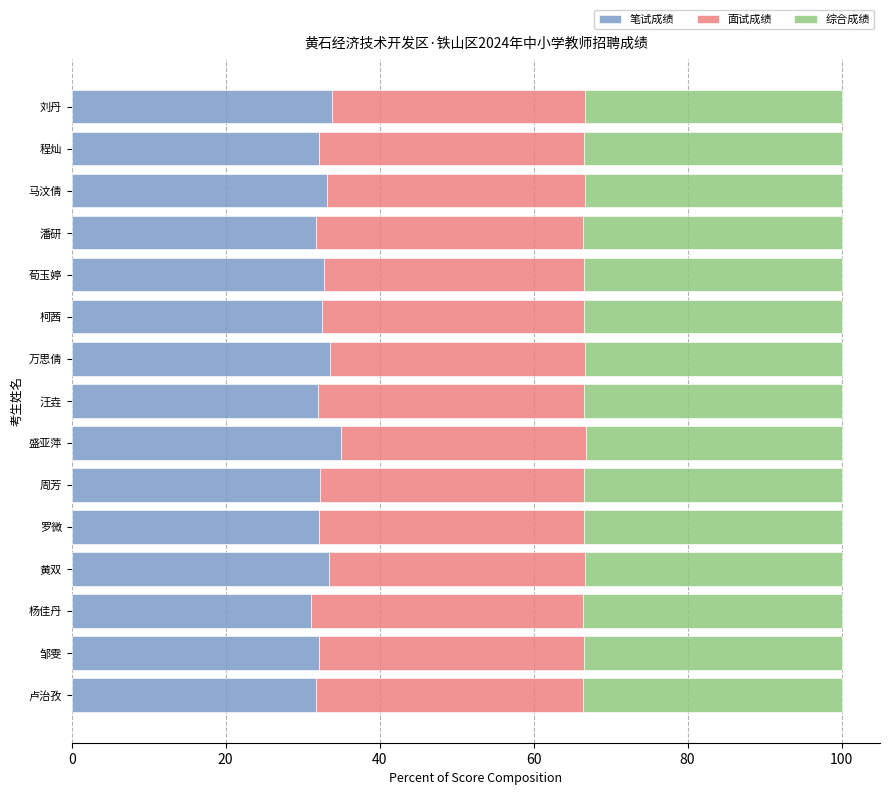

True or false: 笔试成绩 has a value of 19.8 at 周芳.

False